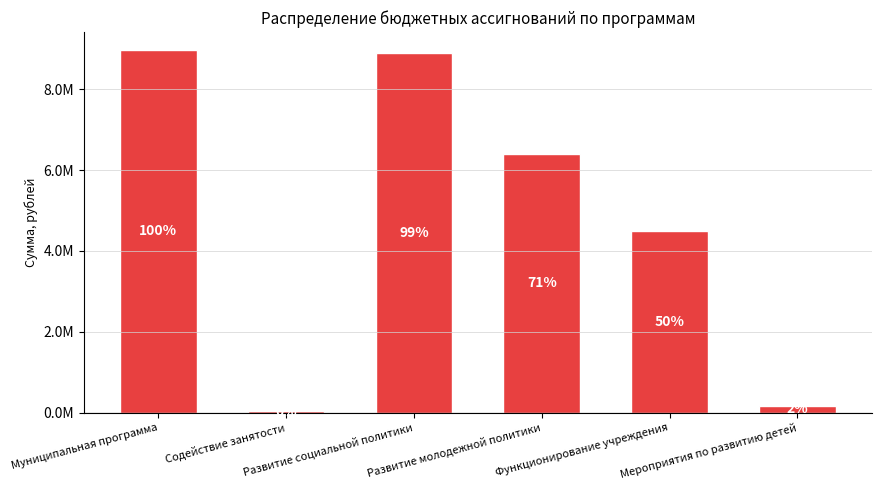

Reading right to left, what are all the values shown in this chart?

151300.0	4488496.3	6397310.0	8910155.4	33303.0	8973458.4